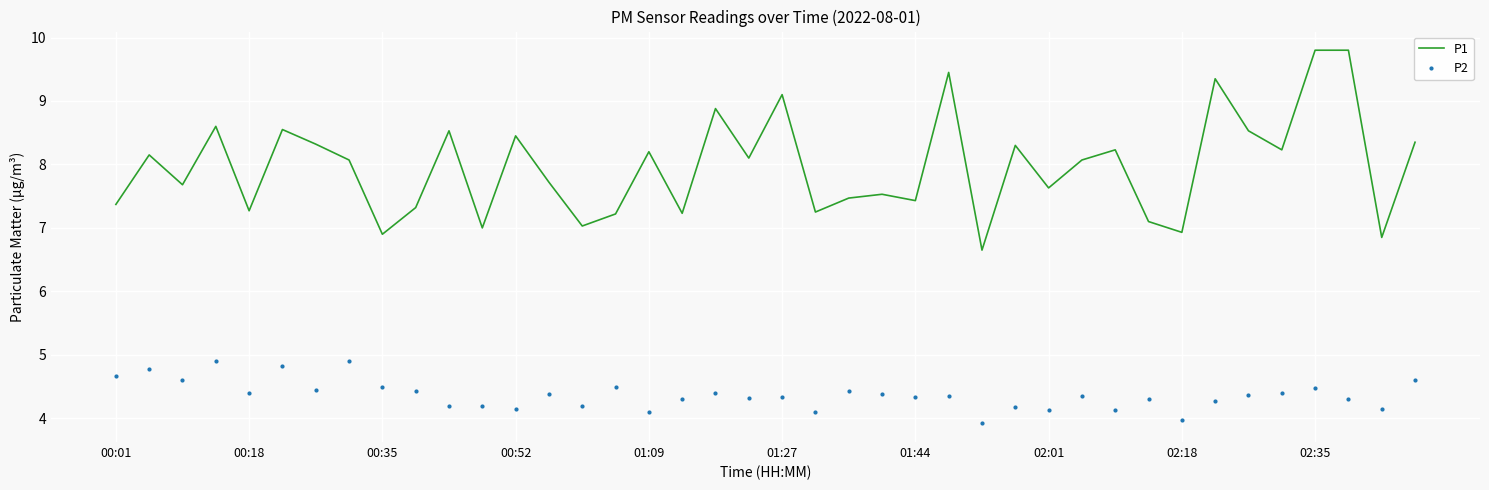

What is the lowest value of the P2 series?

3.9